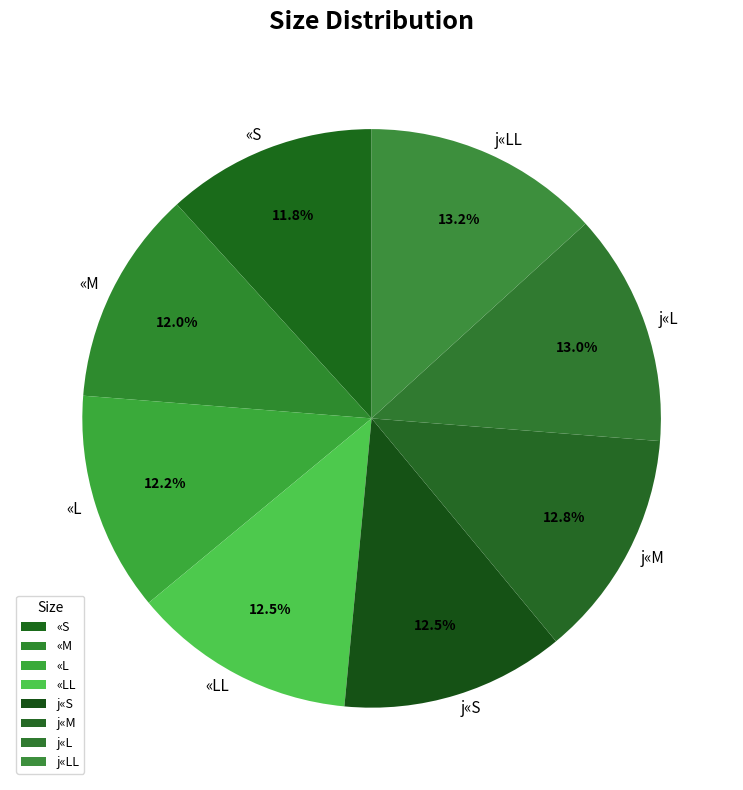

Does j«M account for over 50% of the chart?

No